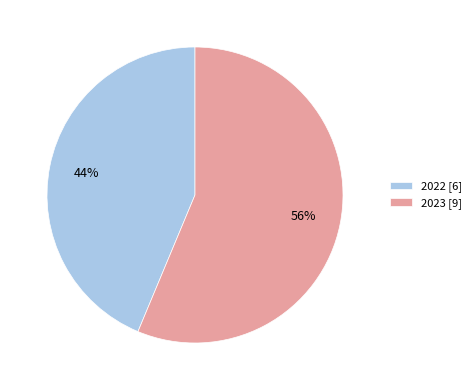

Combined, do 2023 [9] and 2022 [6] account for over 50%?

Yes